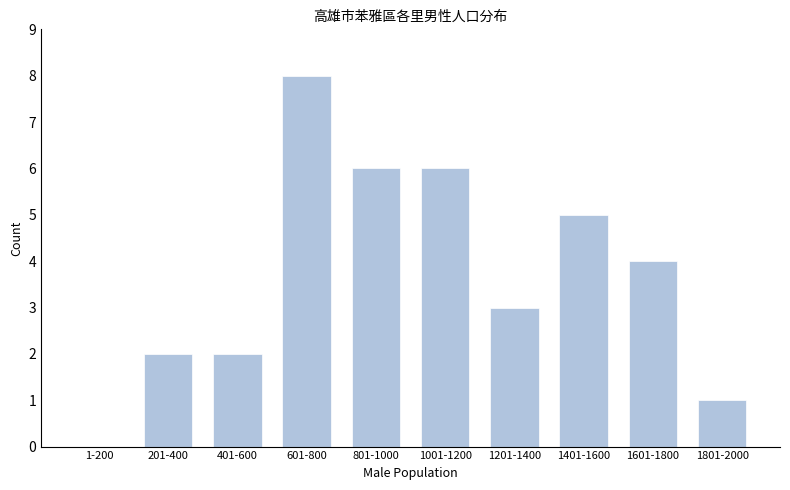

Reading left to right, extract all data points from this chart.

1-200=0	201-400=2	401-600=2	601-800=8	801-1000=6	1001-1200=6	1201-1400=3	1401-1600=5	1601-1800=4	1801-2000=1